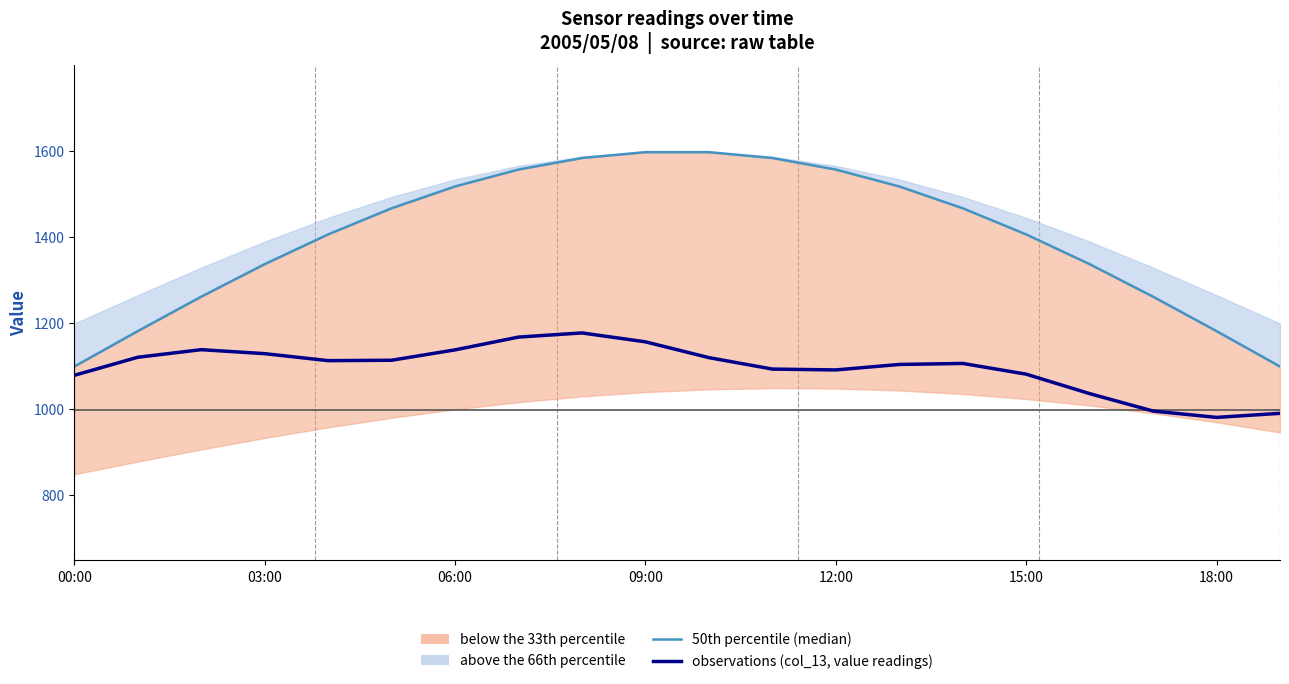

What is the value of the 50th percentile (median) point at the 6th from the left?

1466.9